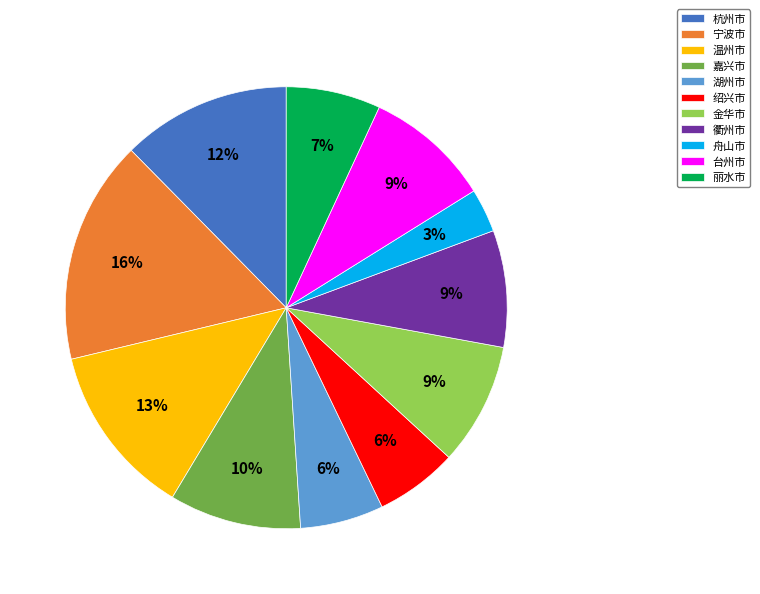

Is 金华市 the majority of the pie?

No